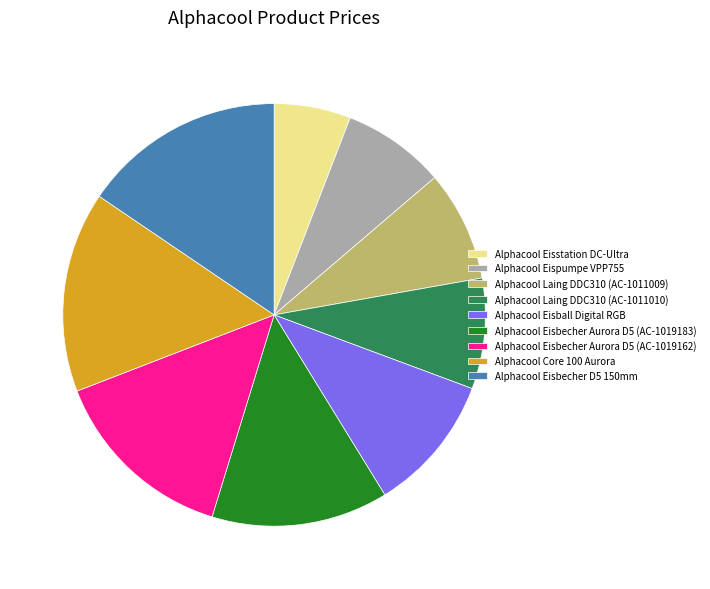

Is Alphacool Eisball Digital RGB the majority of the pie?

No